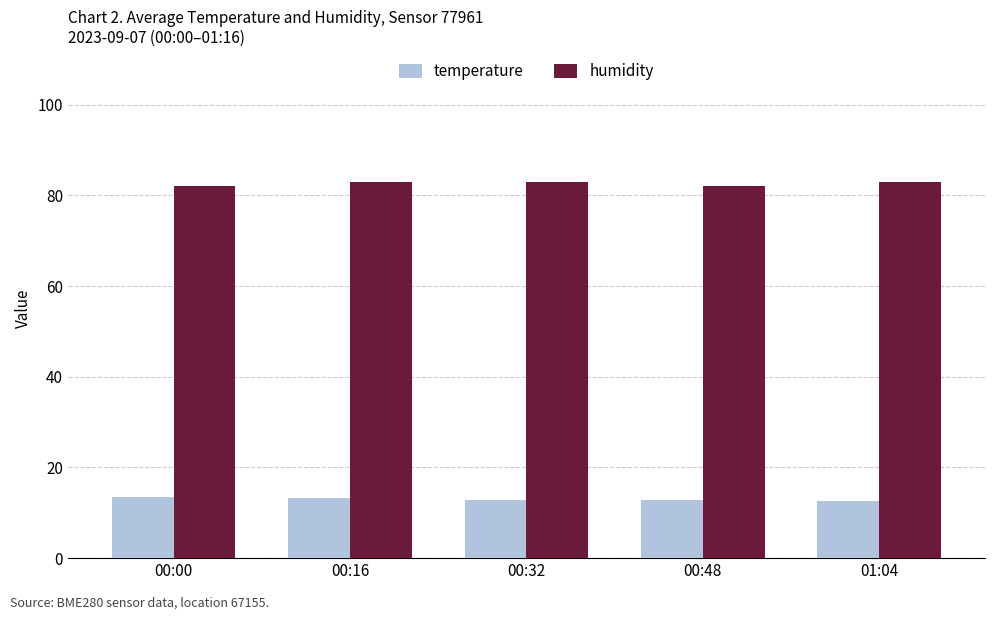

How many bars are there in each group?

2